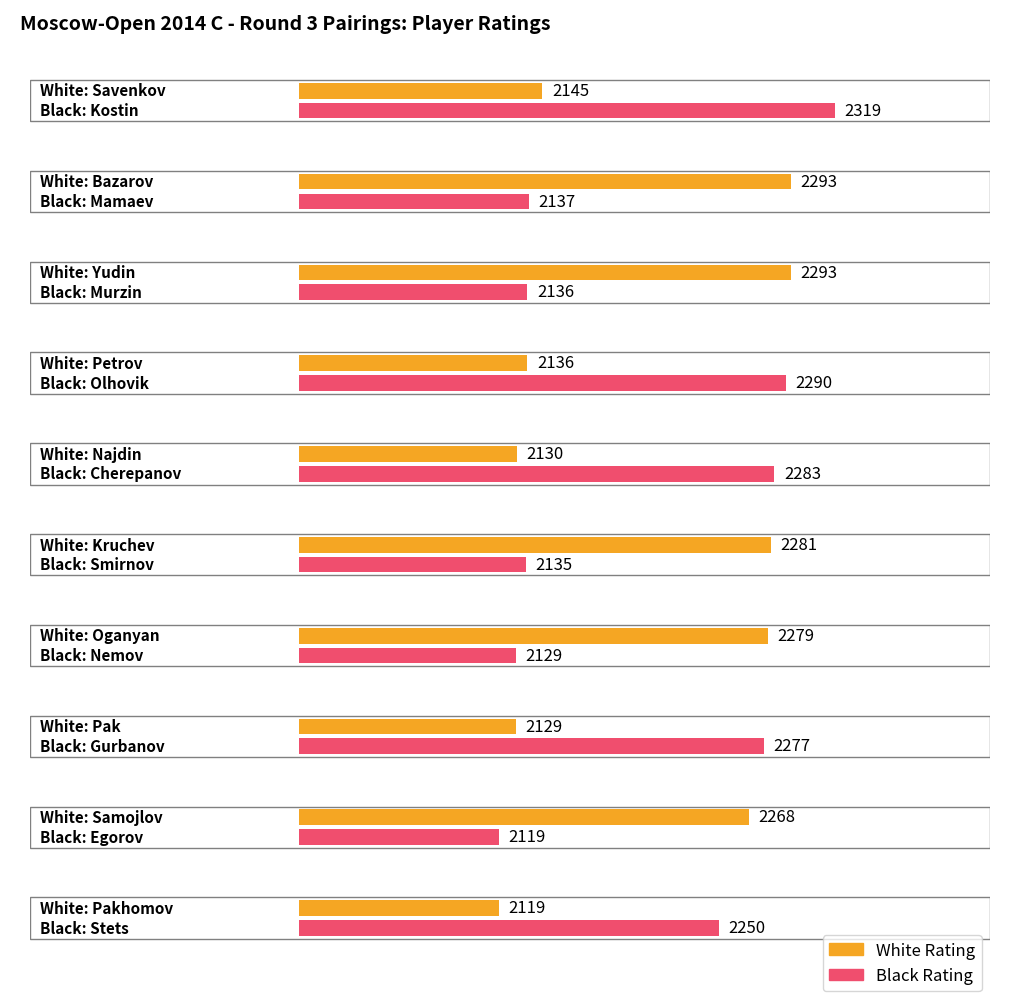

How many data points in White Rating are above 2268?

4